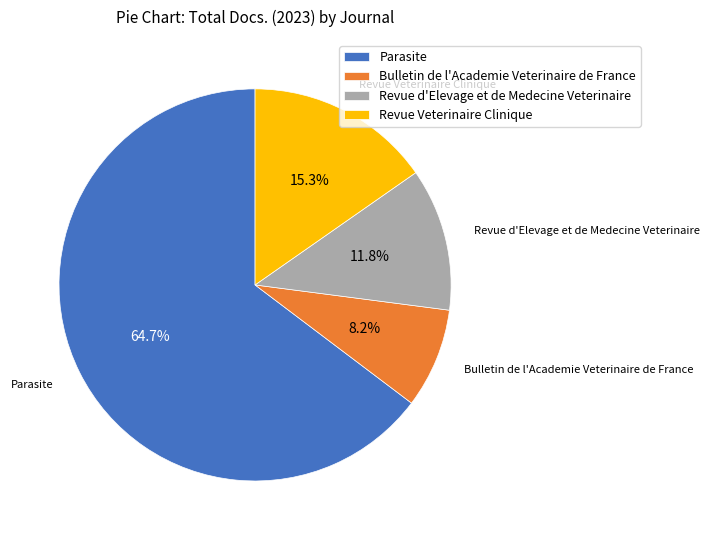

To the nearest percent, what is the average slice percentage?

25%